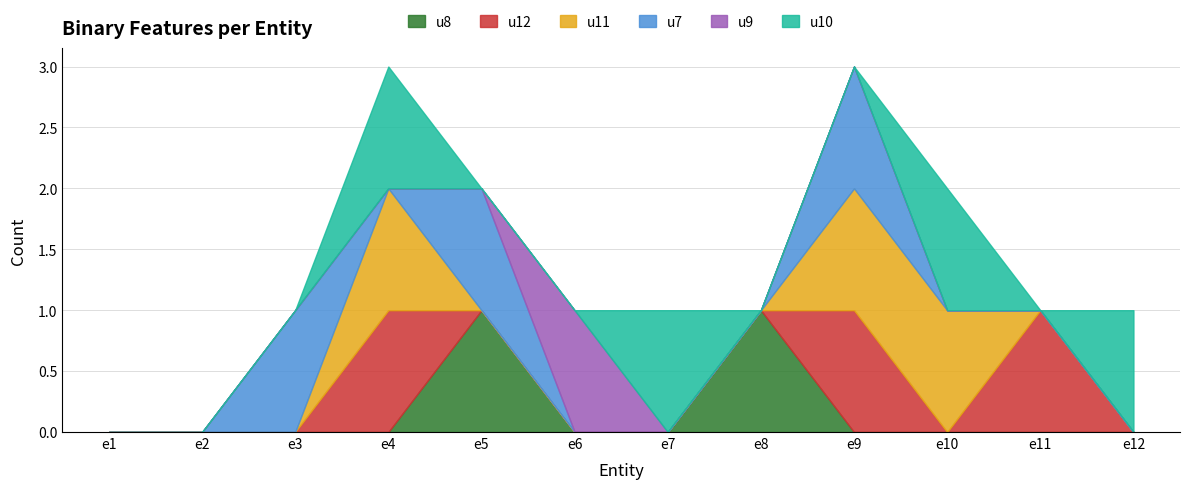

How many lines are shown in the chart?

6